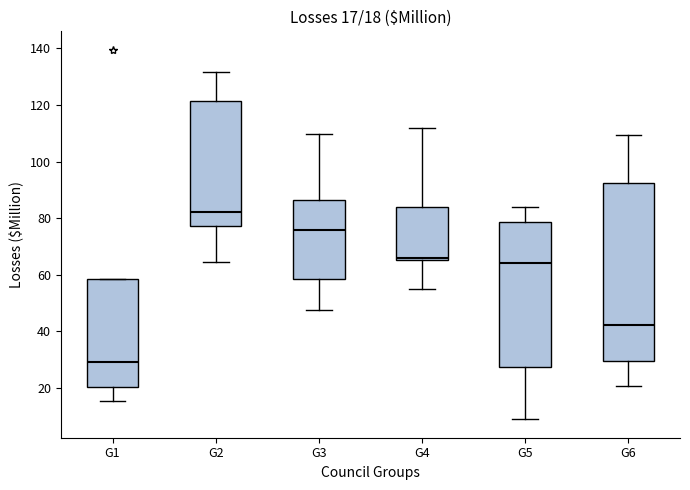

Which box is the tallest, from its lower edge to its upper edge?

G6